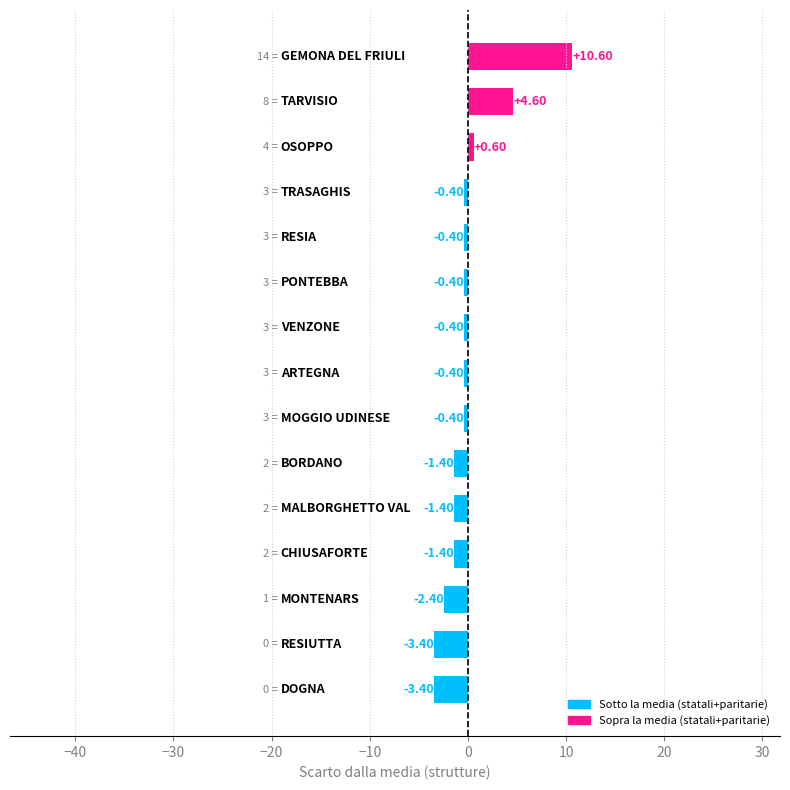

Which label corresponds to the smallest value in the chart?

DOGNA